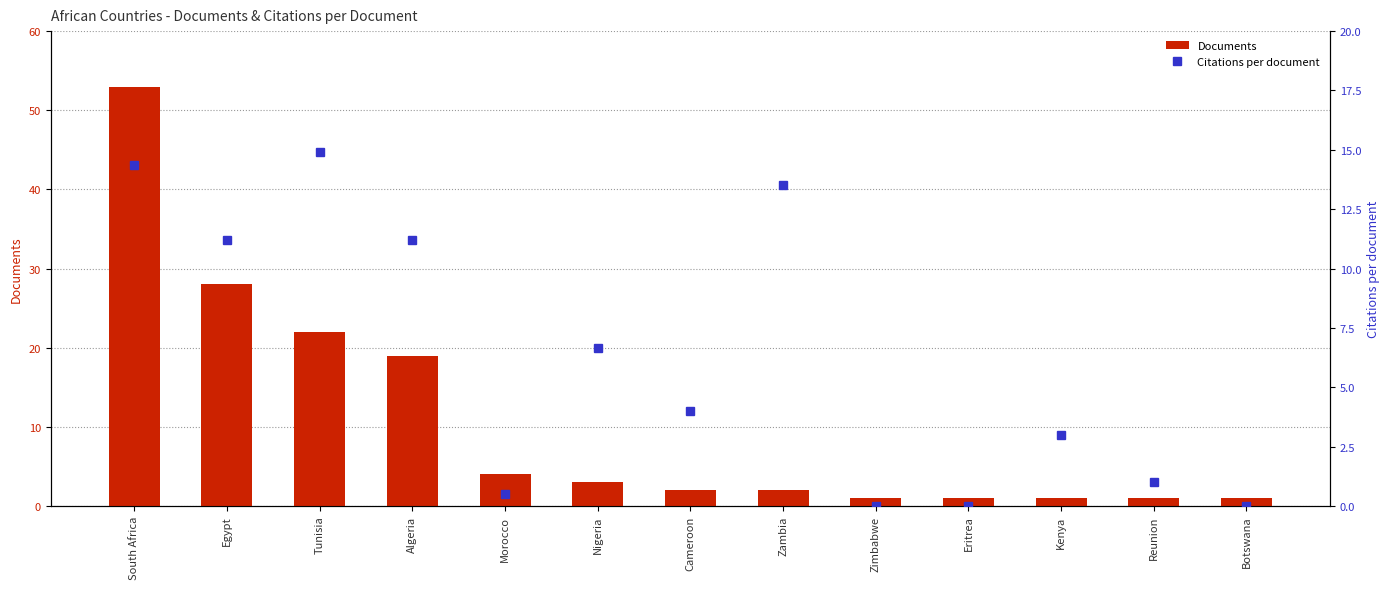

Reading left to right, what are all the values shown in this chart?

Documents: South Africa=53.0	Egypt=28.0	Tunisia=22.0	Algeria=19.0	Morocco=4.0	Nigeria=3.0	Cameroon=2.0	Zambia=2.0	Zimbabwe=1.0	Eritrea=1.0	Kenya=1.0	Reunion=1.0	Botswana=1.0
Citations per document: South Africa=14.4	Egypt=11.2	Tunisia=14.9	Algeria=11.2	Morocco=0.5	Nigeria=6.7	Cameroon=4.0	Zambia=13.5	Zimbabwe=0.0	Eritrea=0.0	Kenya=3.0	Reunion=1.0	Botswana=0.0